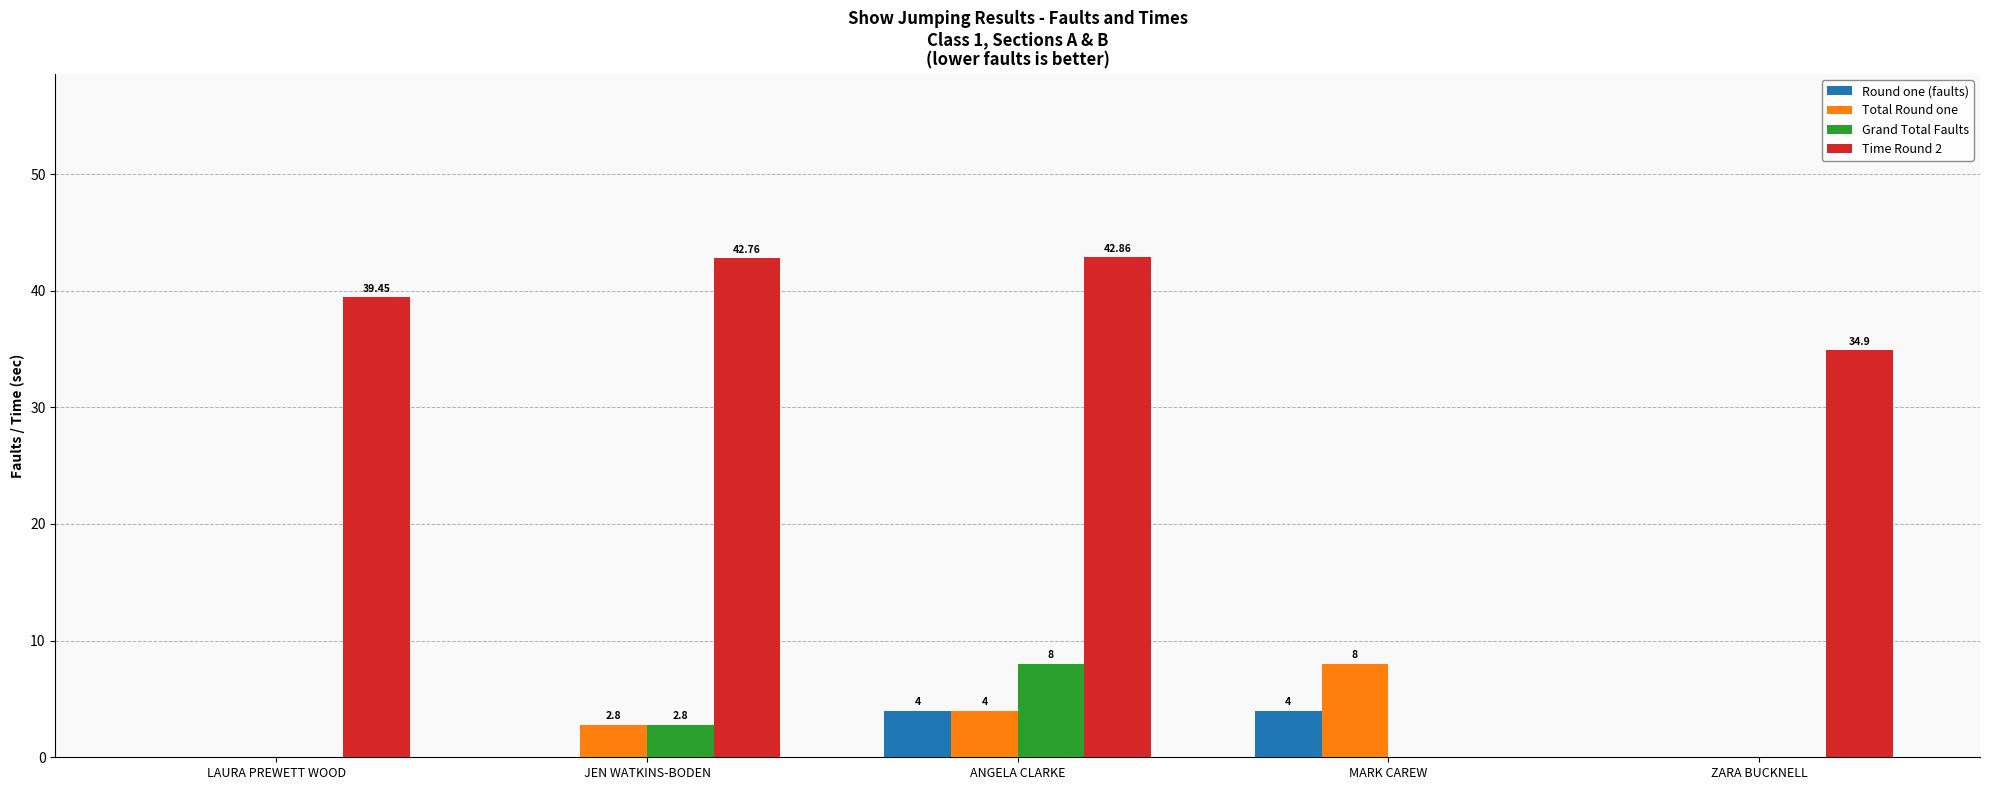

What is the maximum value shown in the chart?

42.9